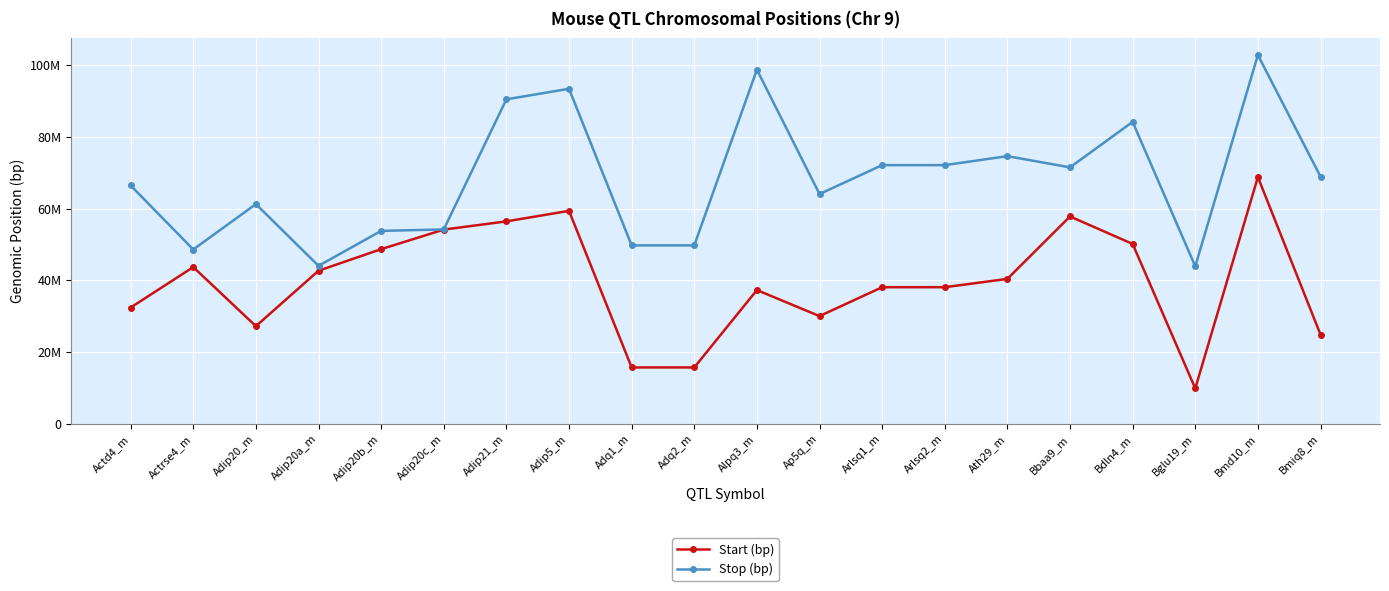

True or false: Stop (bp) and Start (bp) intersect in this chart.

False